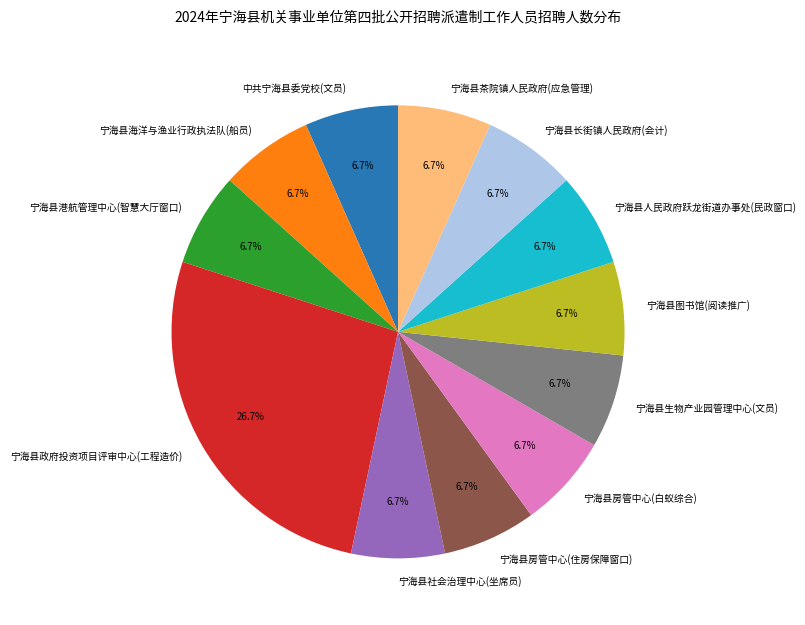

How many segments does this pie chart have?

12